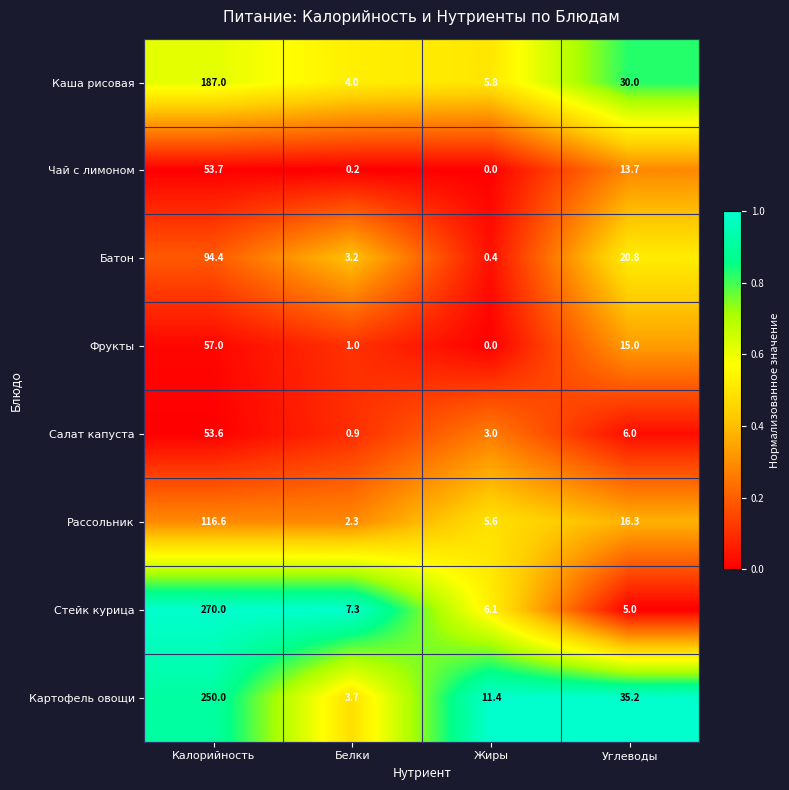

Which series has the largest total across all categories?

Картофель овощи